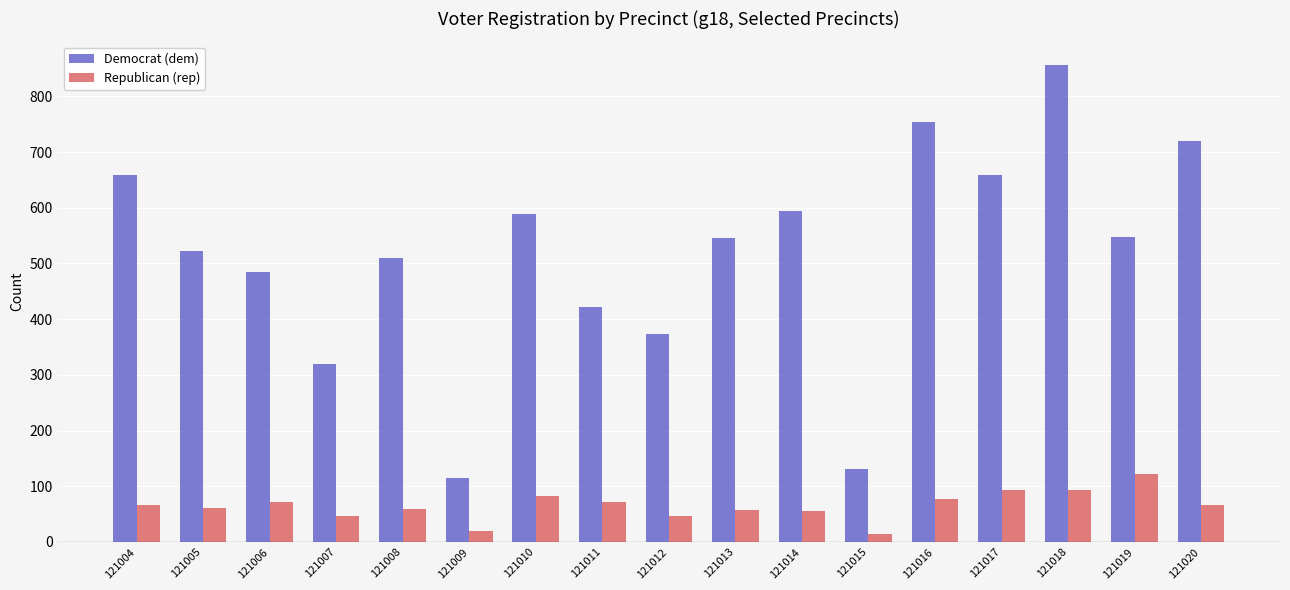

What is the average value of the Democrat (dem) series?

518